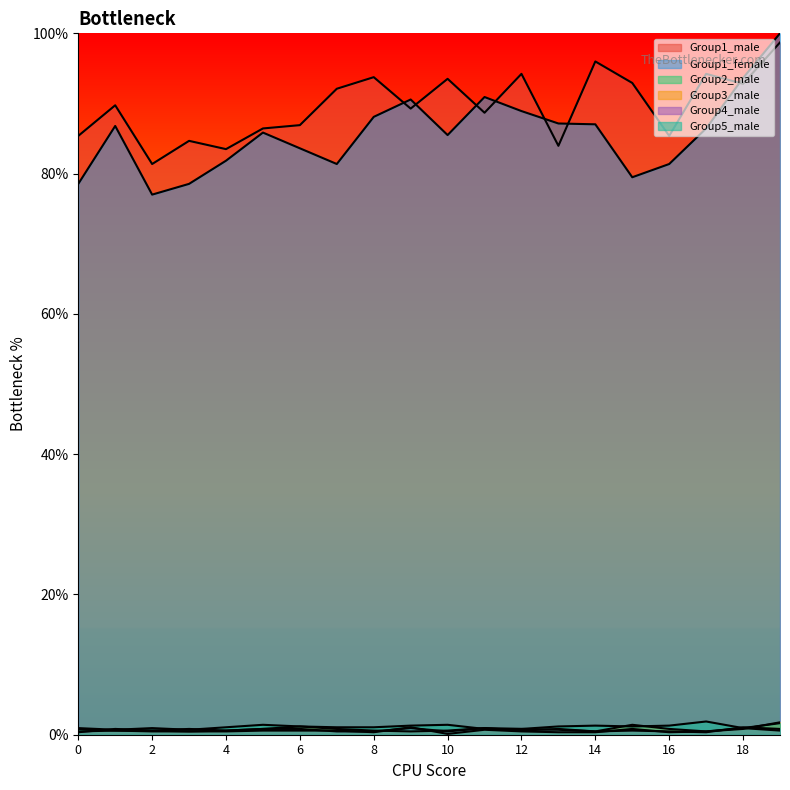

What is the difference between the highest and lowest values at 2?

80.9